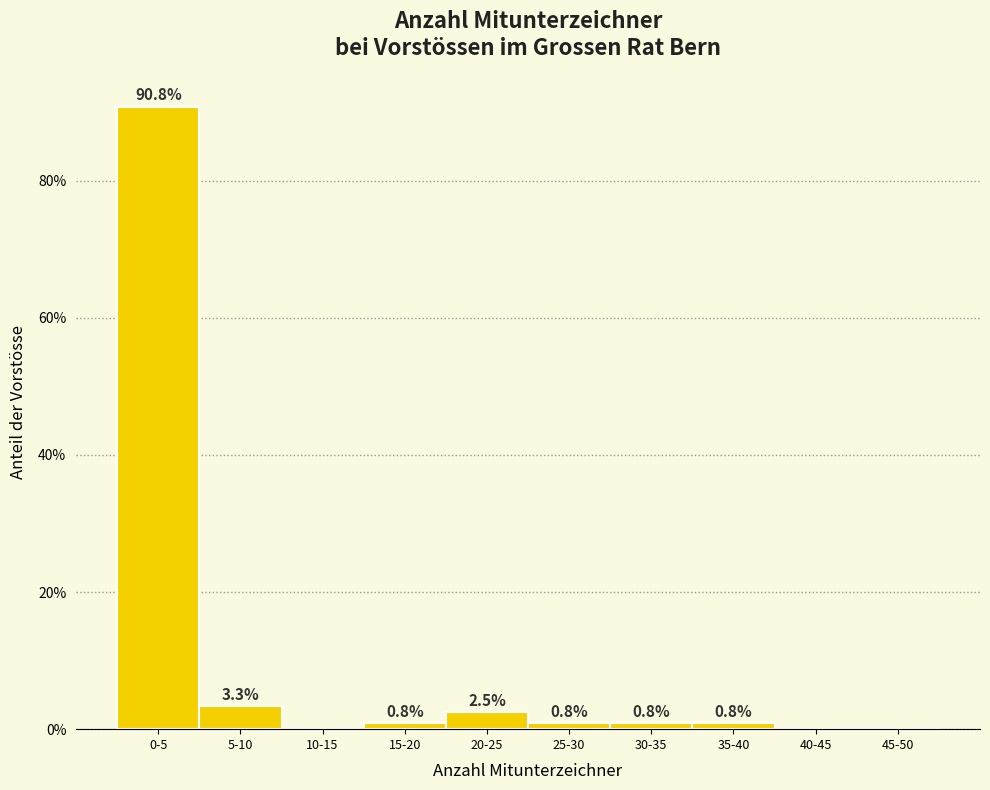

Reading left to right, transcribe all the data shown in this chart.

0-5=90.8	5-10=3.3	10-15=0.0	15-20=0.8	20-25=2.5	25-30=0.8	30-35=0.8	35-40=0.8	40-45=0.0	45-50=0.0